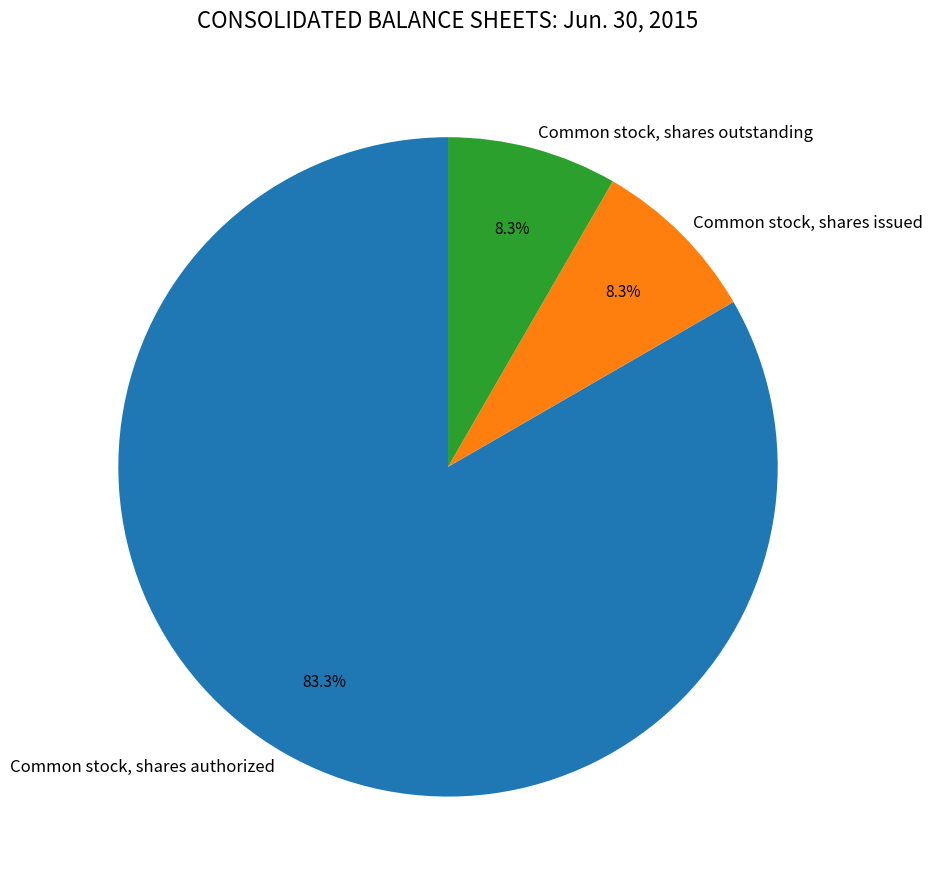

Between Common stock, shares outstanding and Common stock, shares authorized, which is larger?

Common stock, shares authorized